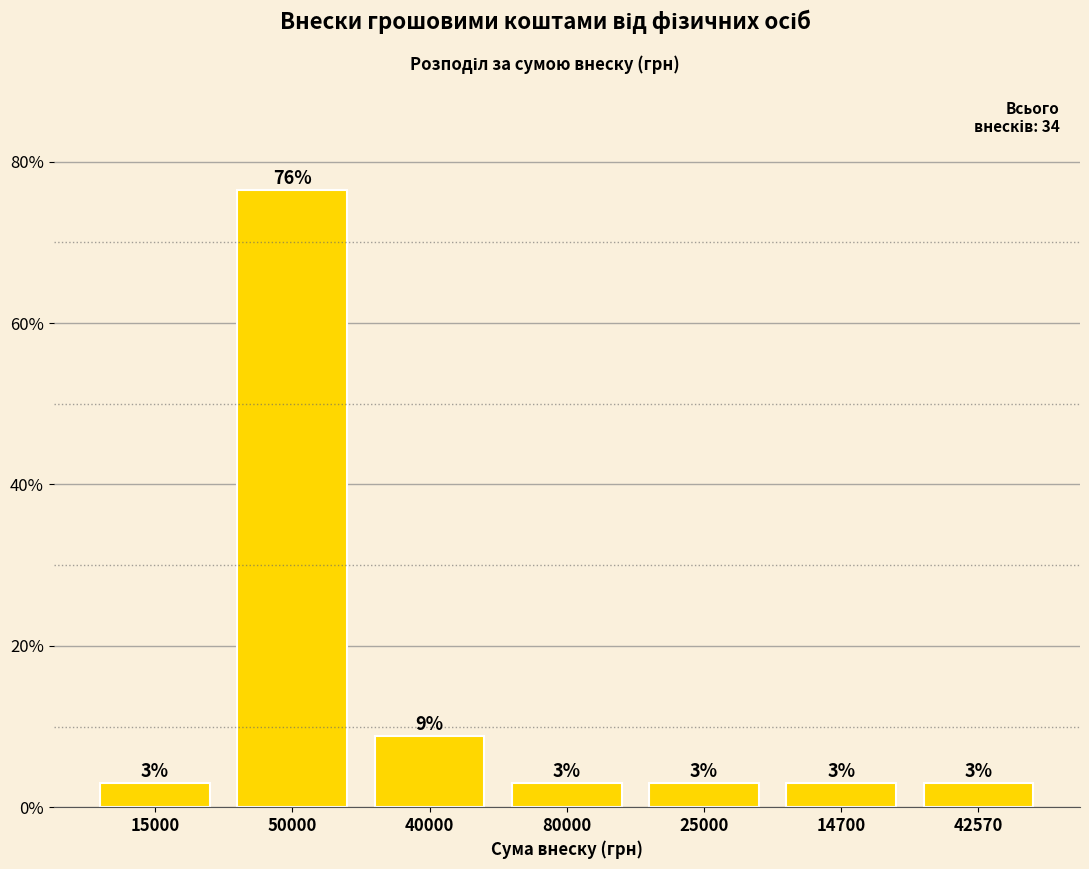

The chart shows a value of 76.5 at 50000. True or false?

True